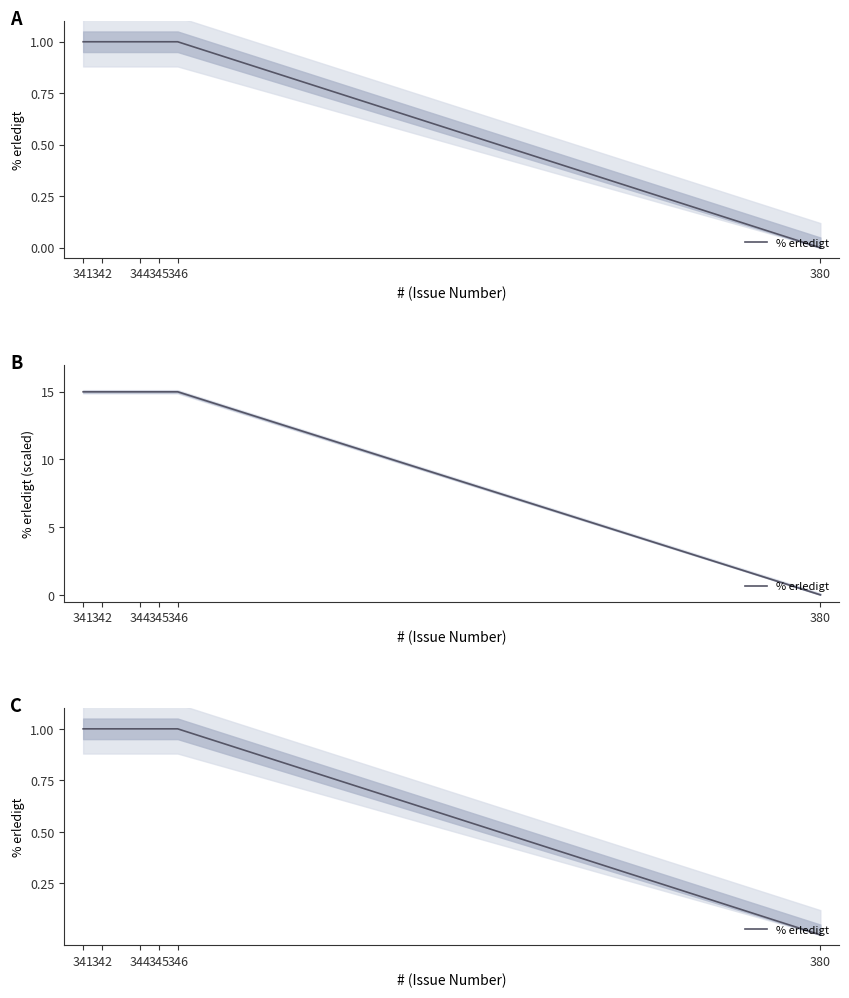

Reading left to right, transcribe all the data shown in this chart.

341=1	342=1	344=1	345=1	346=1	380=0